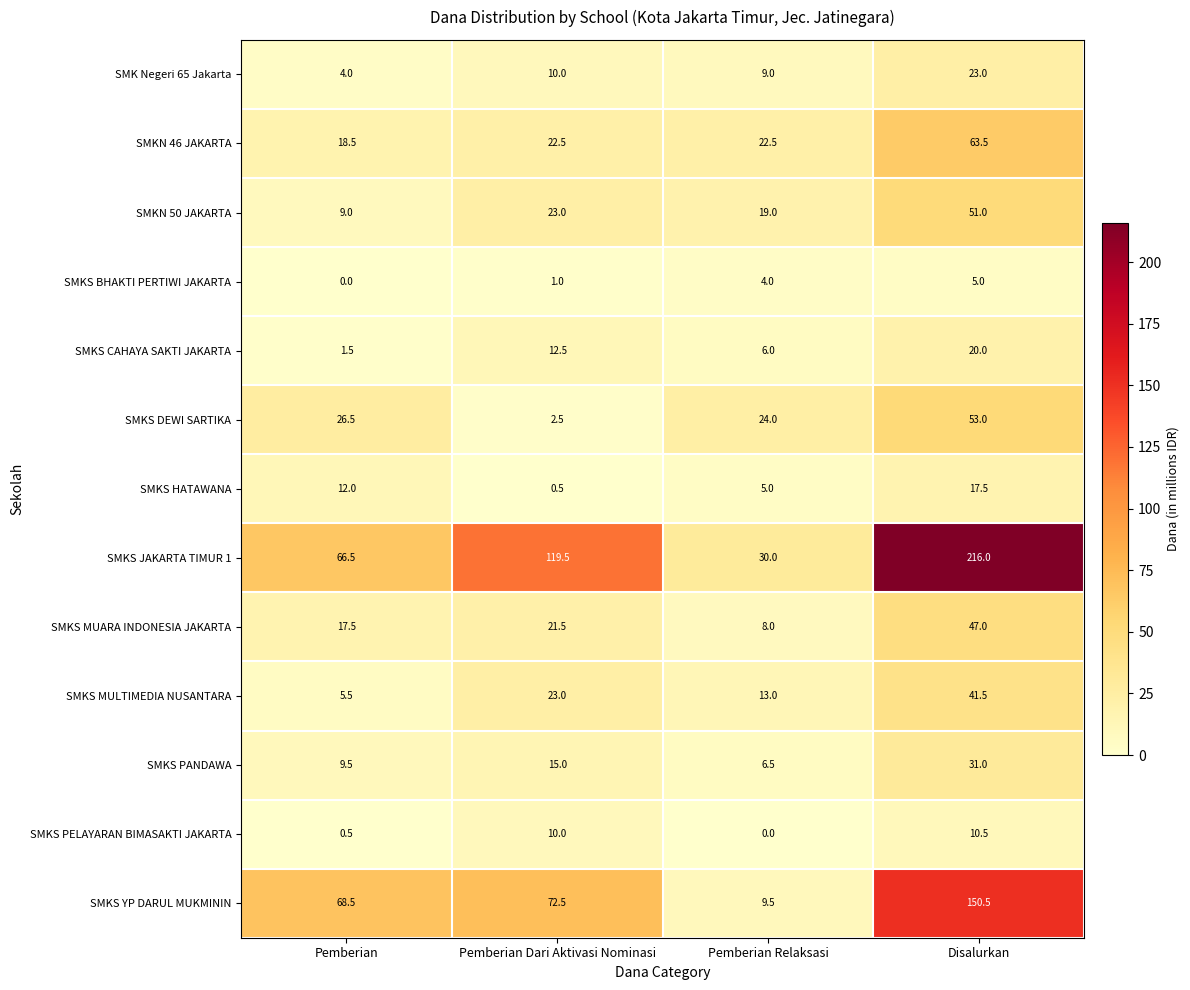

Rank the series by their maximum value, from highest to lowest.

SMKS JAKARTA TIMUR 1, SMKS YP DARUL MUKMININ, SMKN 46 JAKARTA, SMKS DEWI SARTIKA, SMKN 50 JAKARTA, SMKS MUARA INDONESIA JAKARTA, SMKS MULTIMEDIA NUSANTARA, SMKS PANDAWA, SMK Negeri 65 Jakarta, SMKS CAHAYA SAKTI JAKARTA, SMKS HATAWANA, SMKS PELAYARAN BIMASAKTI JAKARTA, SMKS BHAKTI PERTIWI JAKARTA